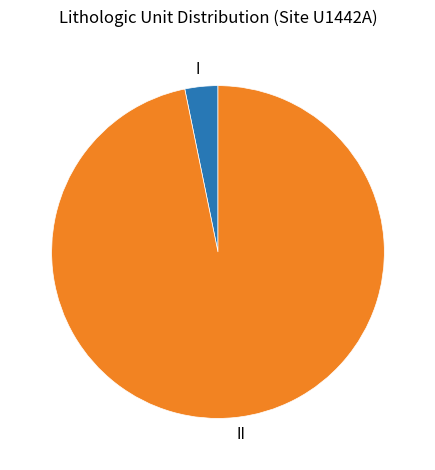

Rank the categories by value from highest to lowest.

II, I